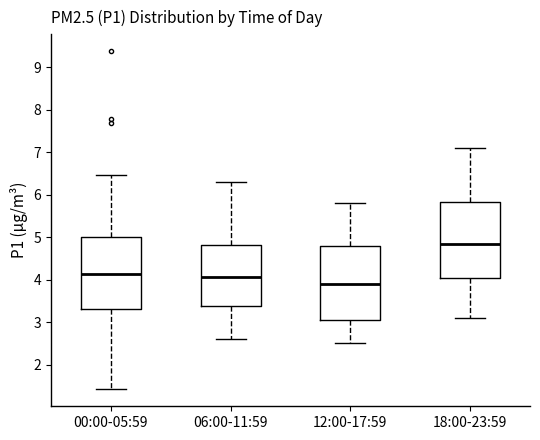

Reading left to right, read every box against the y-axis: the position of its median line, the range the box covers, and the ends of its whiskers. The values are not printed on the chart, so give them approximately, as read against the axis.

00:00-05:59: median 4.1, box 3.3 to 5.0, whiskers 1.4 to 6.5
06:00-11:59: median 4.1, box 3.4 to 4.8, whiskers 2.6 to 6.3
12:00-17:59: median 3.9, box 3.1 to 4.8, whiskers 2.5 to 5.8
18:00-23:59: median 4.9, box 4.1 to 5.8, whiskers 3.1 to 7.1